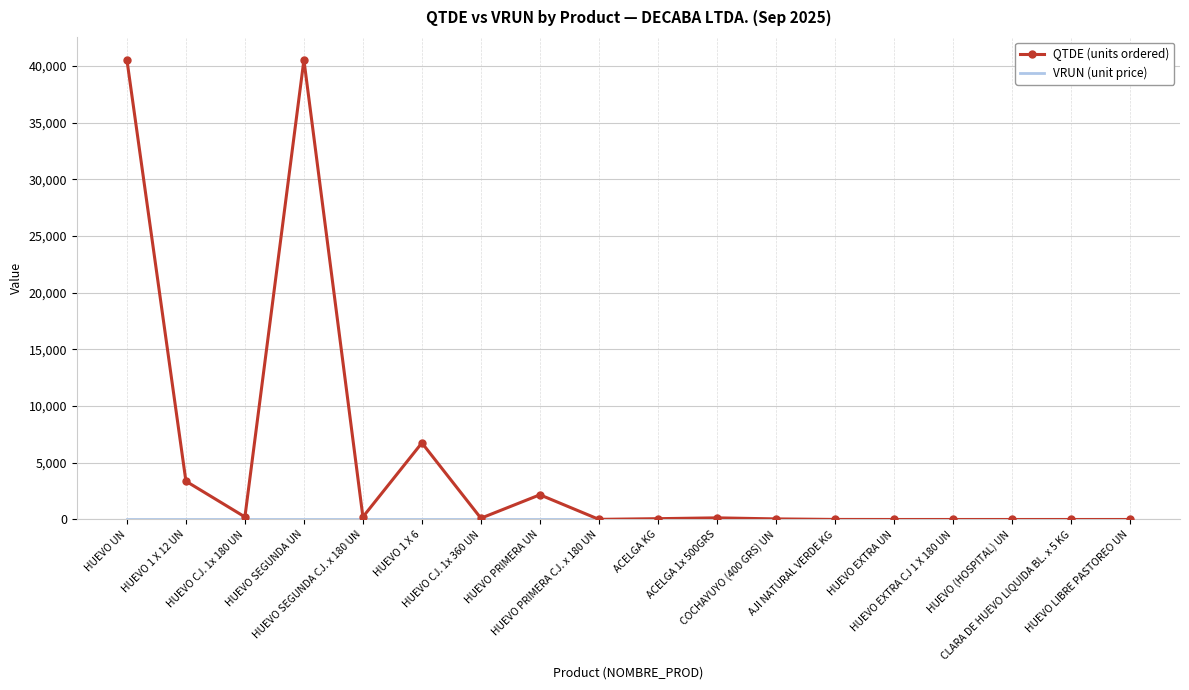

Which series has the widest spread of values?

QTDE (units ordered)